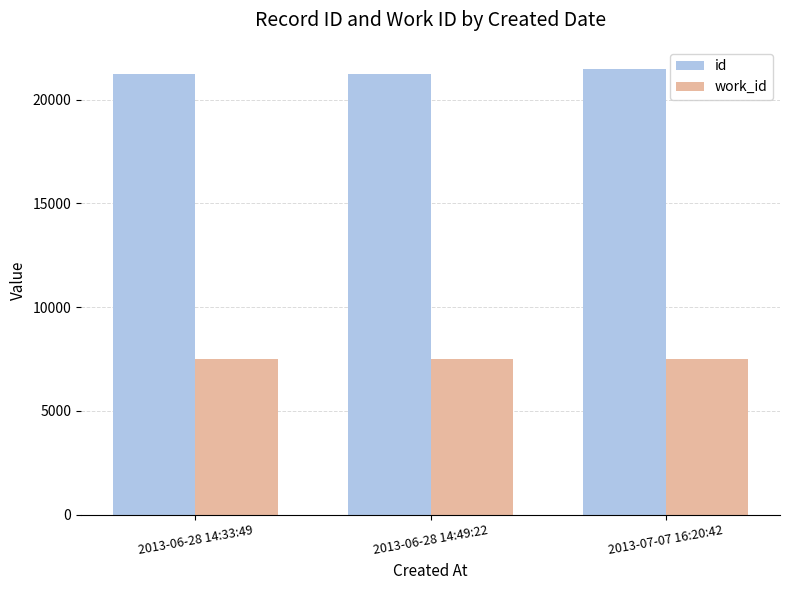

What is the sum of the work_id values at 2013-07-07 16:20:42 and 2013-06-28 14:33:49?

14994